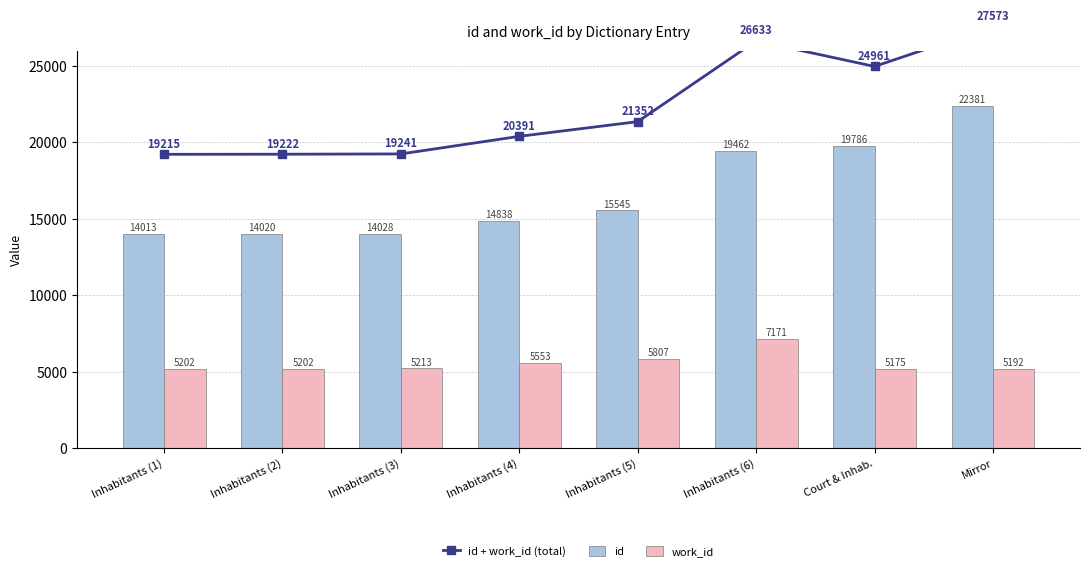

What is the average value of the work_id series?

5564